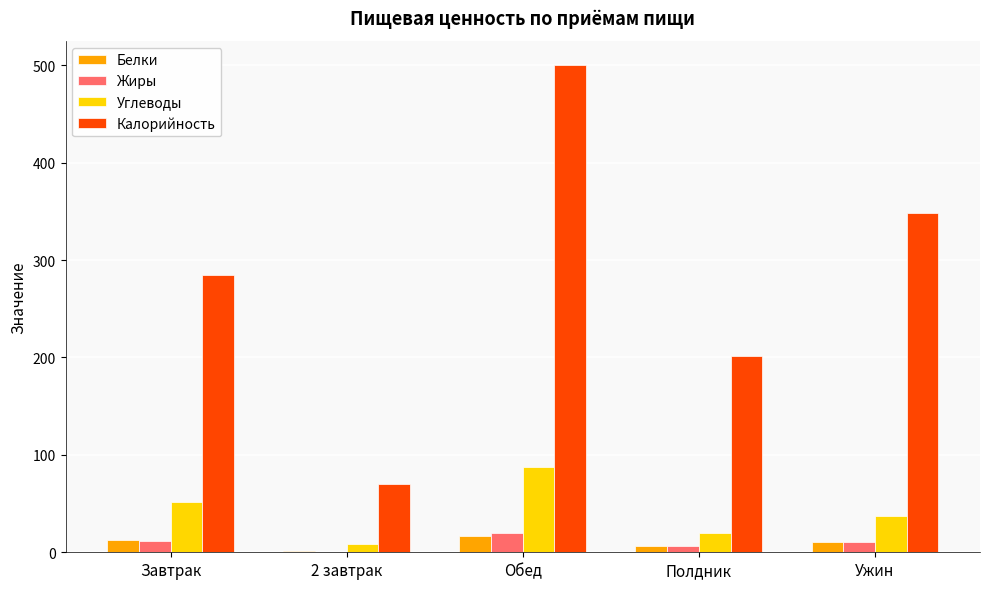

True or false: Калорийность has a value of 348.0 at Ужин.

True